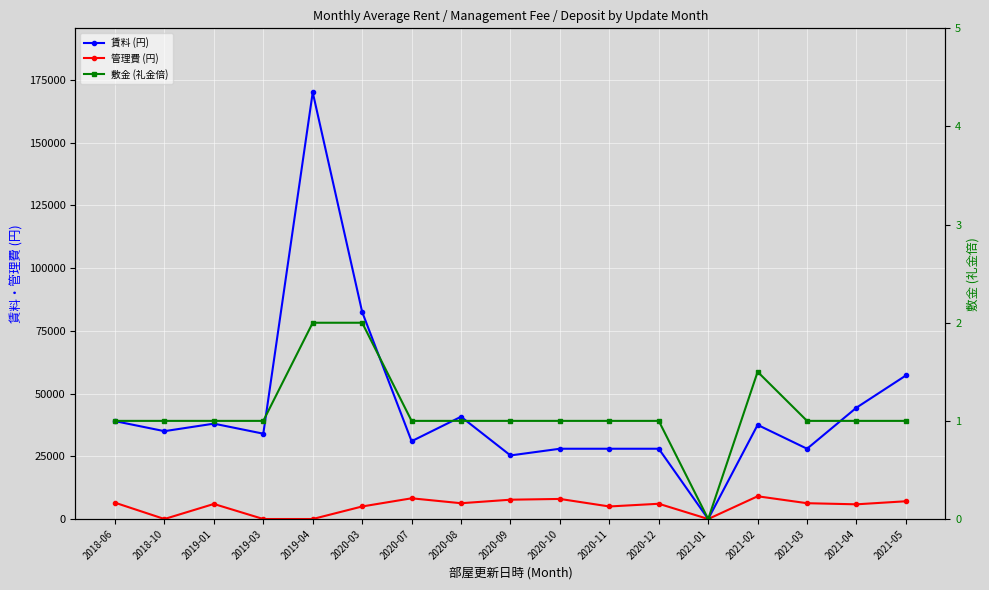

Count the number of categories in the chart.

17